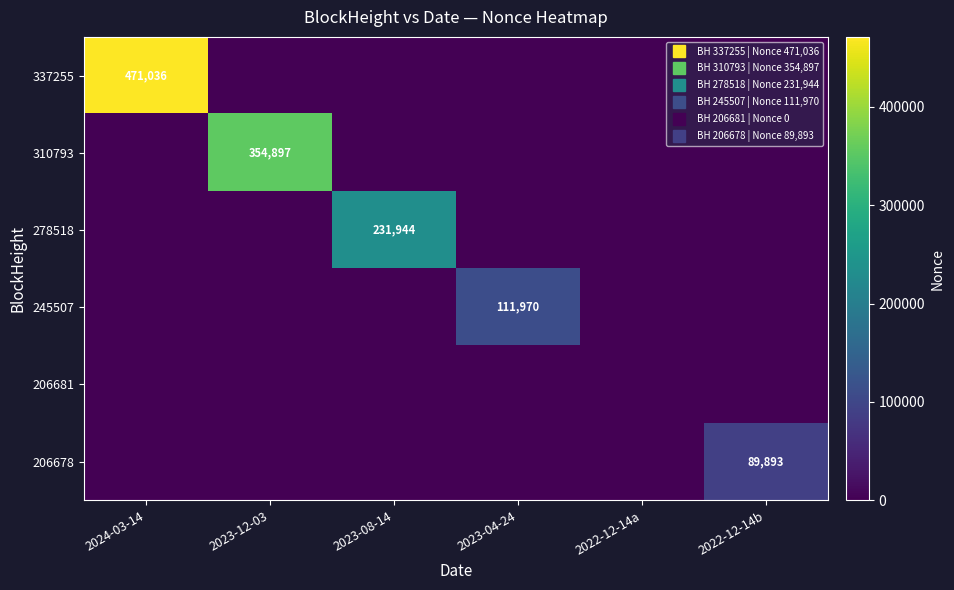

What value does the 337255 series have at 2024-03-14, to the nearest 100?

471000